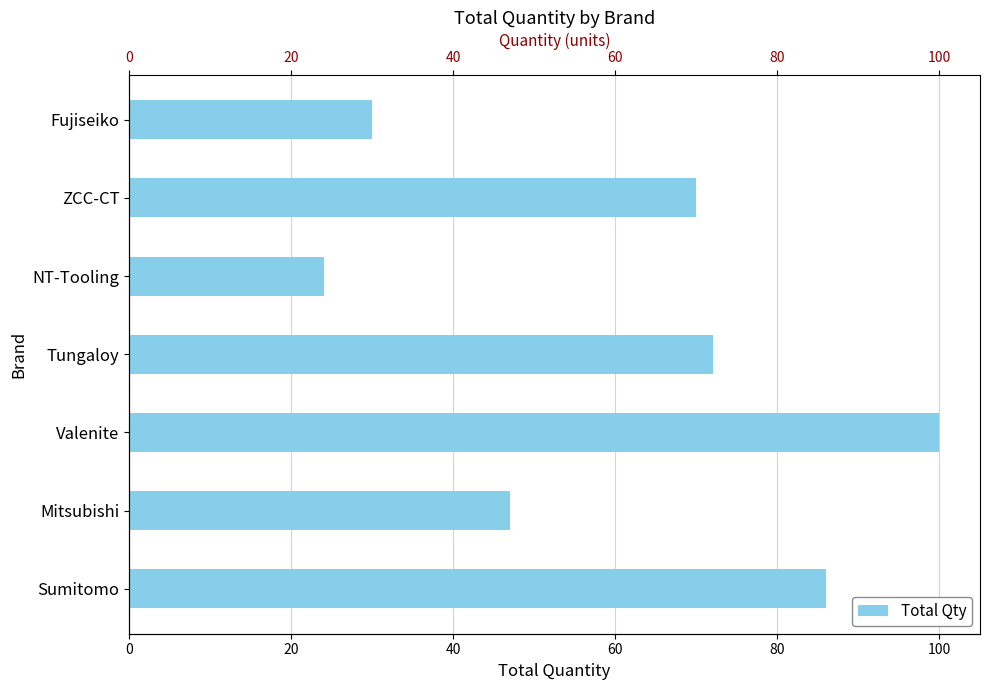

Reading left to right, extract all data points from this chart.

86	47	100	72	24	70	30